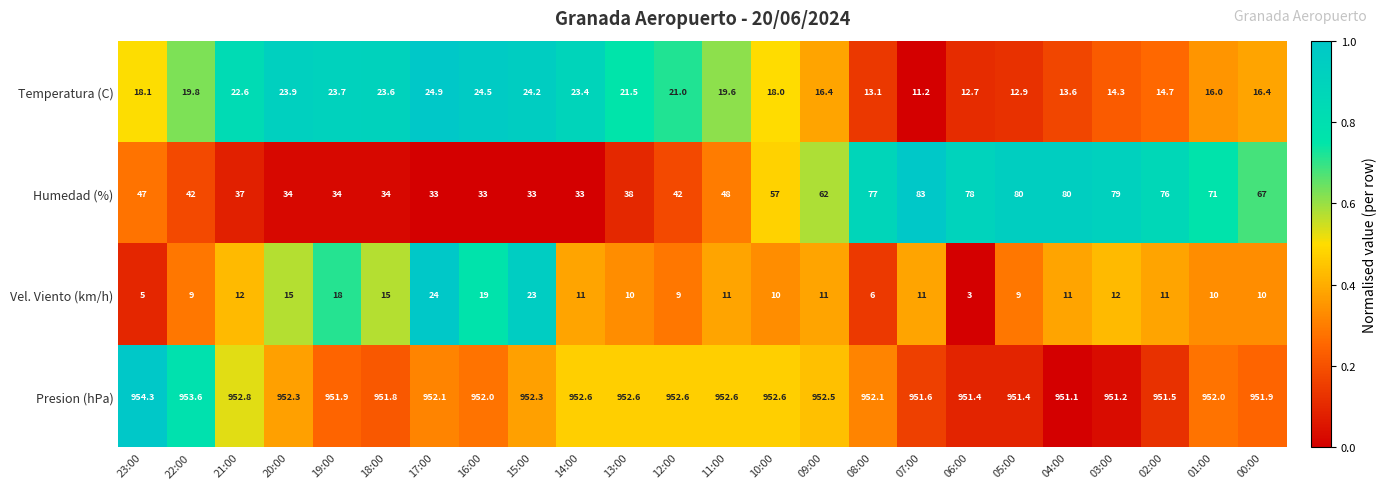

What is the greatest value displayed?

954.3